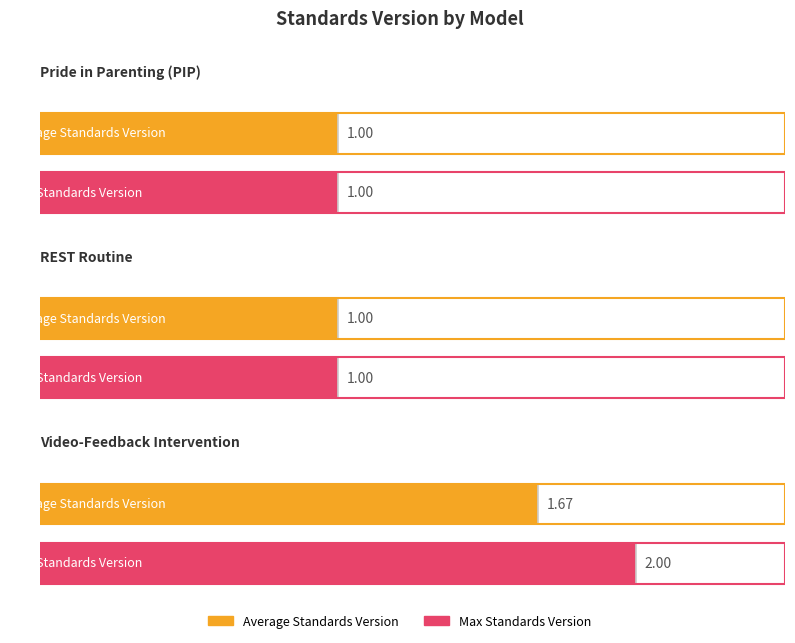

What are all the series names shown in the legend?

Average Standards Version, Max Standards Version